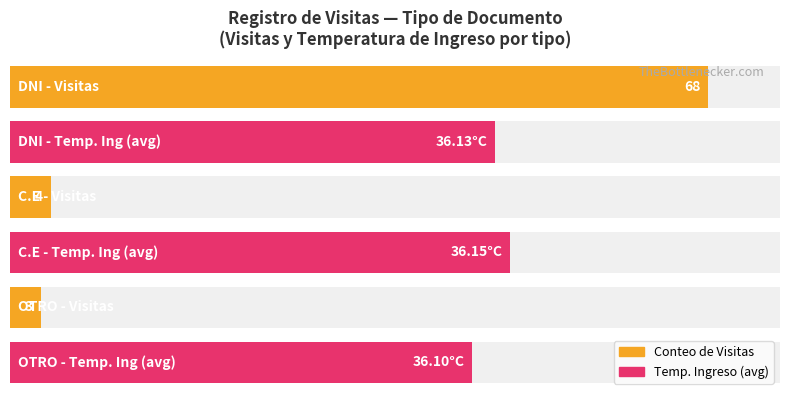

What position from the right is C.E?

2